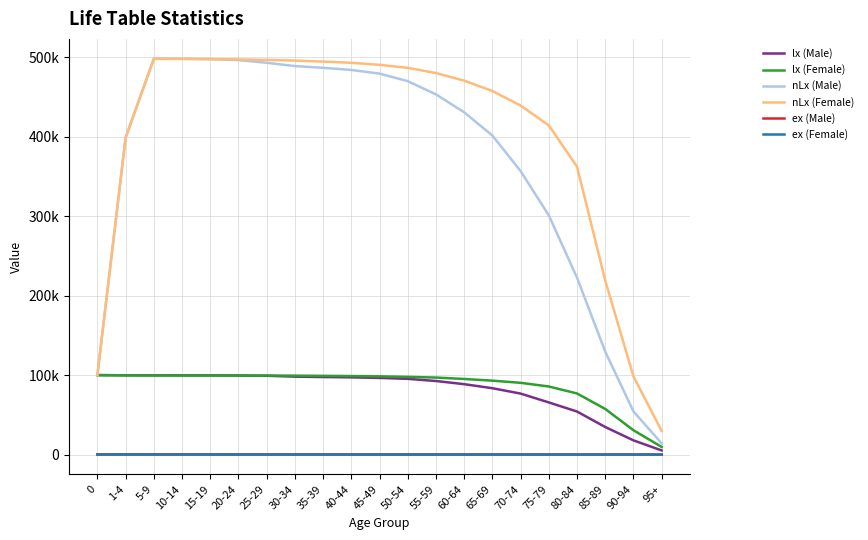

Does the chart display data point markers on the line(s)?

No